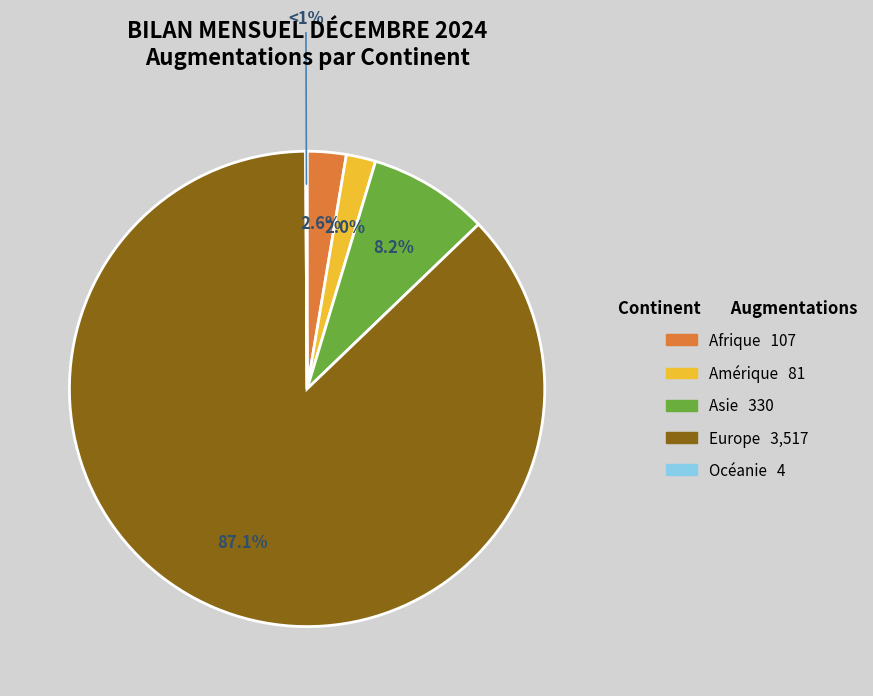

How many slices are in this pie chart?

5